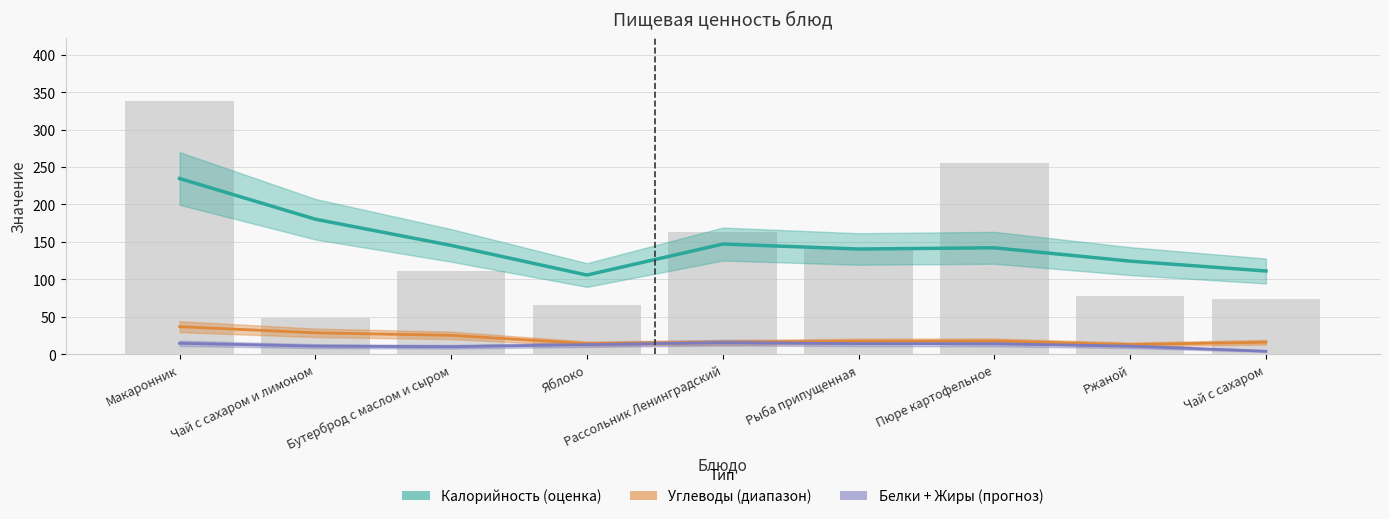

The Жиры series shows 2.2 at Пюре картофельное. True or false?

False